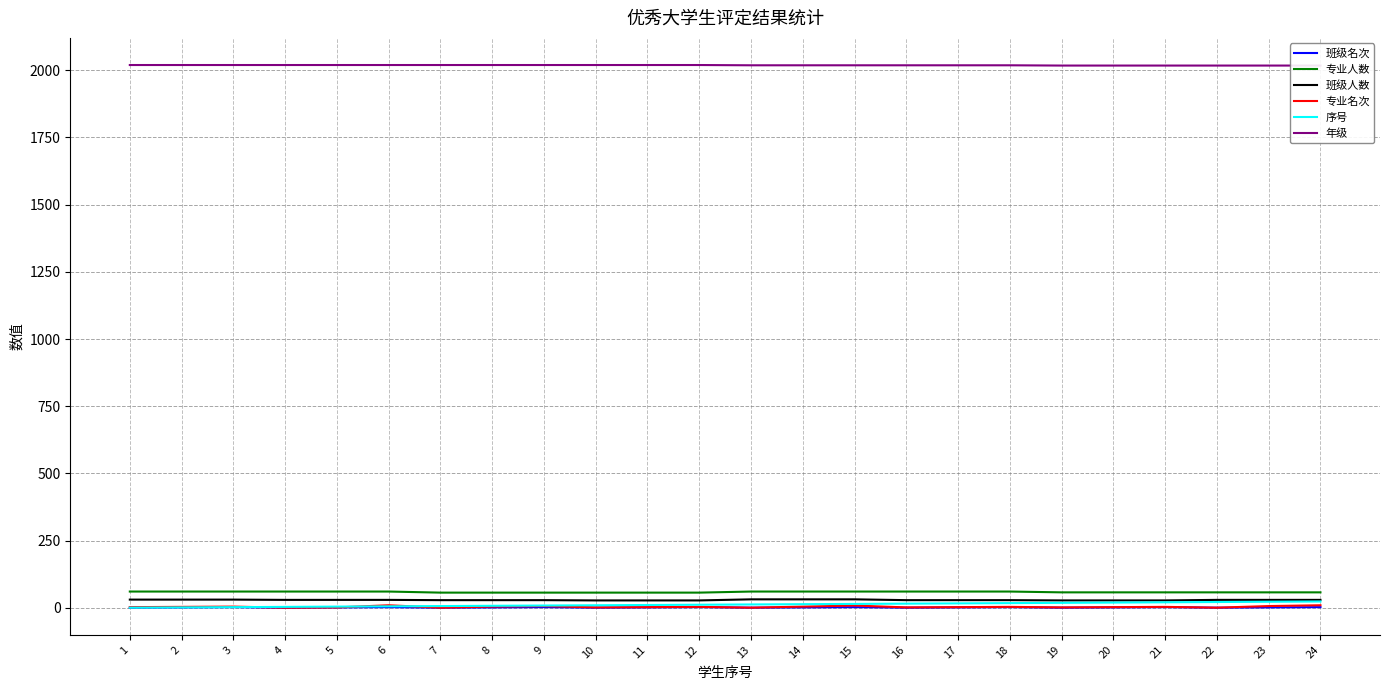

How many data points in 班级人数 are less than 30?

12